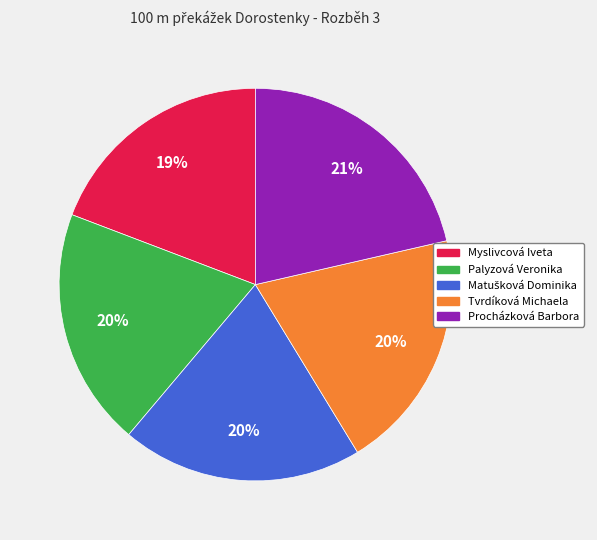

Approximately how many times larger is the value at Myslivcová Iveta compared to Procházková Barbora?

0.9